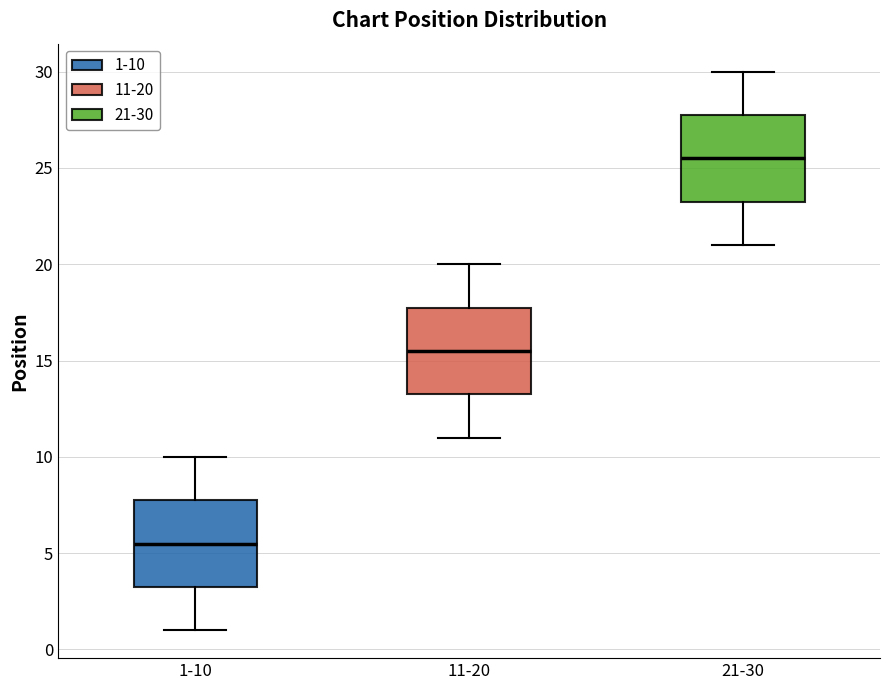

Which box has the lowest median line?

1-10